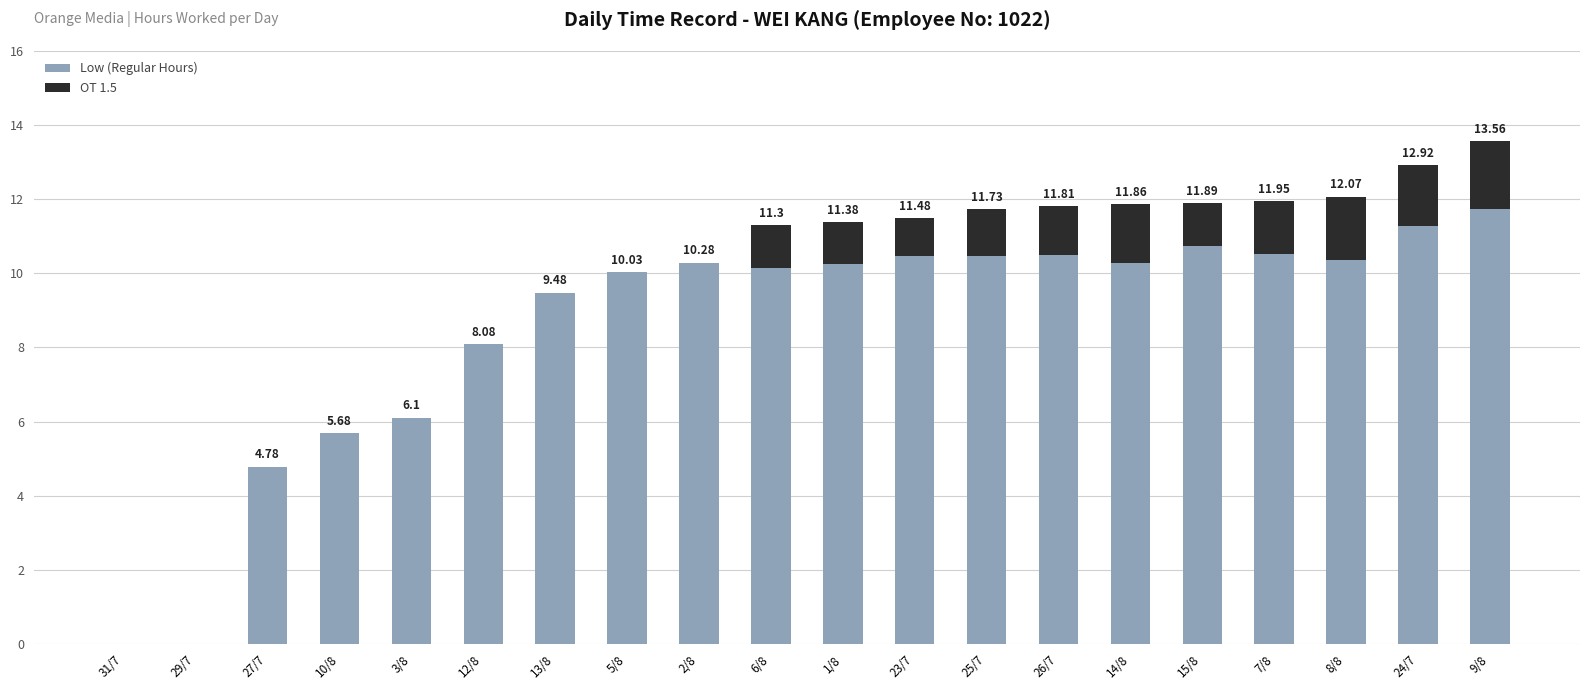

What is the total value across all series at 26/7?

11.8